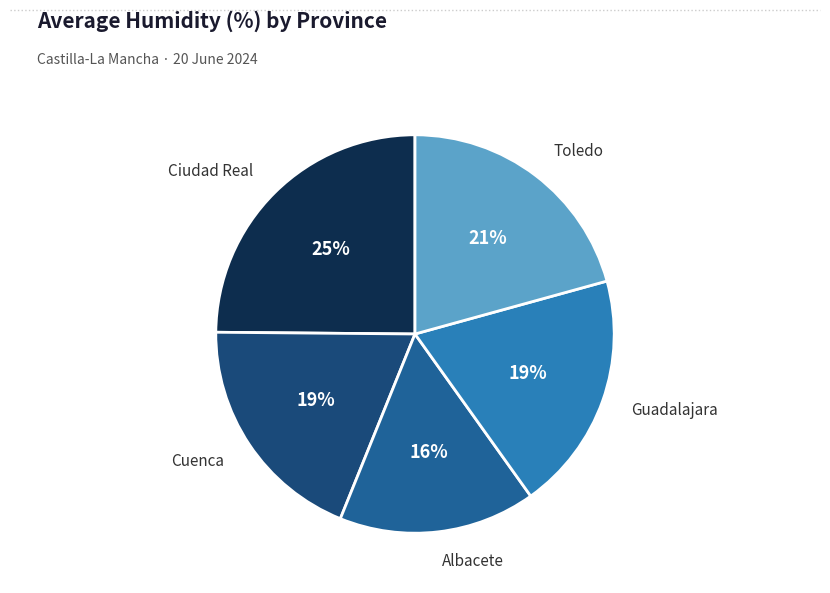

Is there any slice that represents more than half of the pie?

No